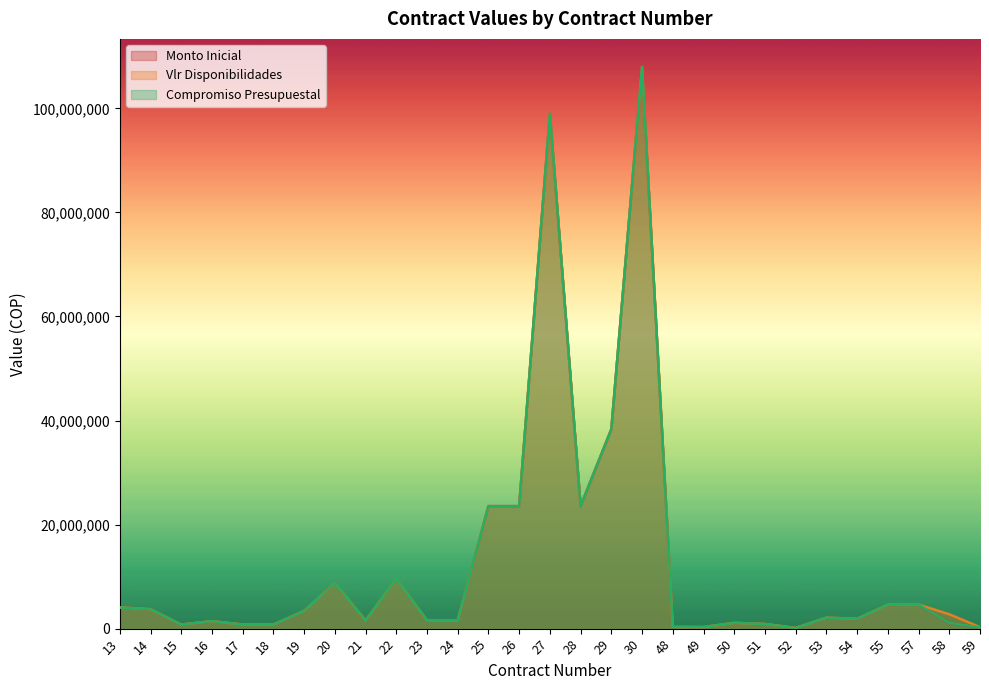

What is the maximum value for Monto Inicial?

107955525